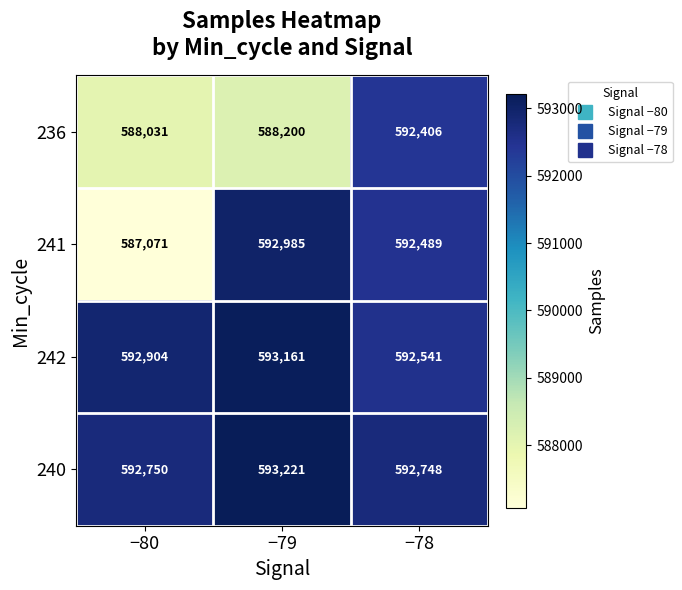

Reading left to right, transcribe all the data shown in this chart.

236: 588031	588200	592406
241: 587071	592985	592489
242: 592904	593161	592541
240: 592750	593221	592748